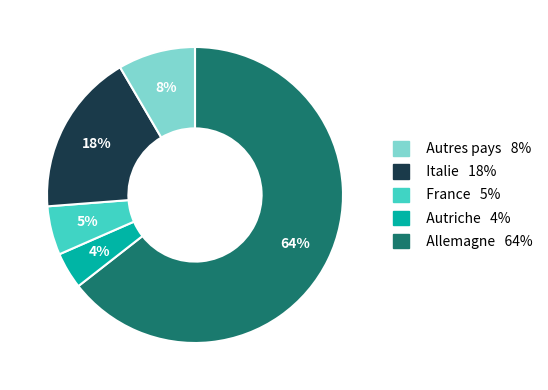

Approximately how many times larger is the value at France 5% compared to Allemagne 64%?

0.6